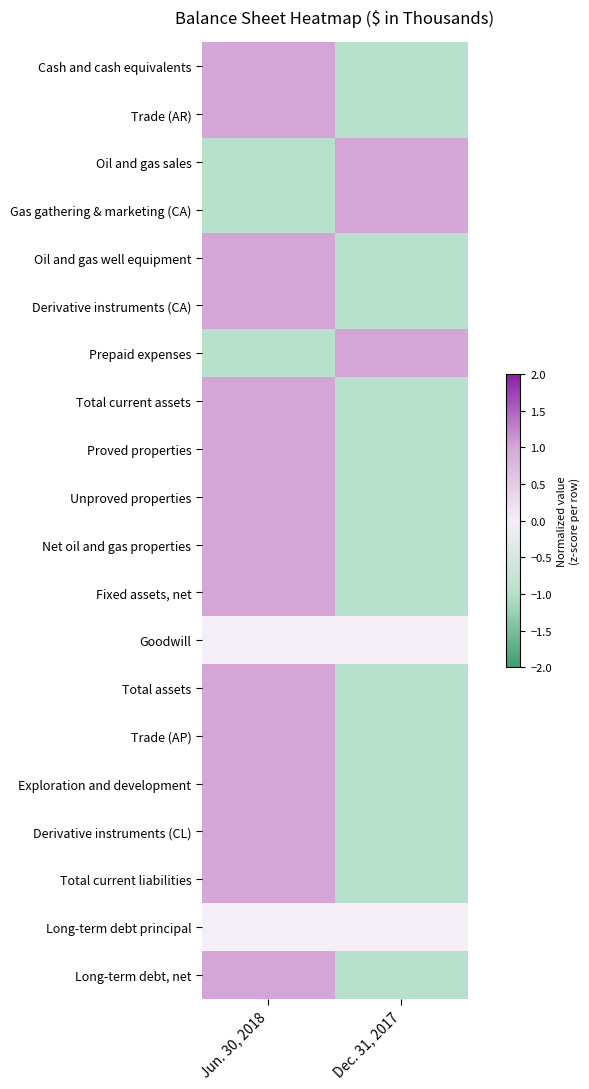

Which series has the widest spread of values?

Cash and cash equivalents